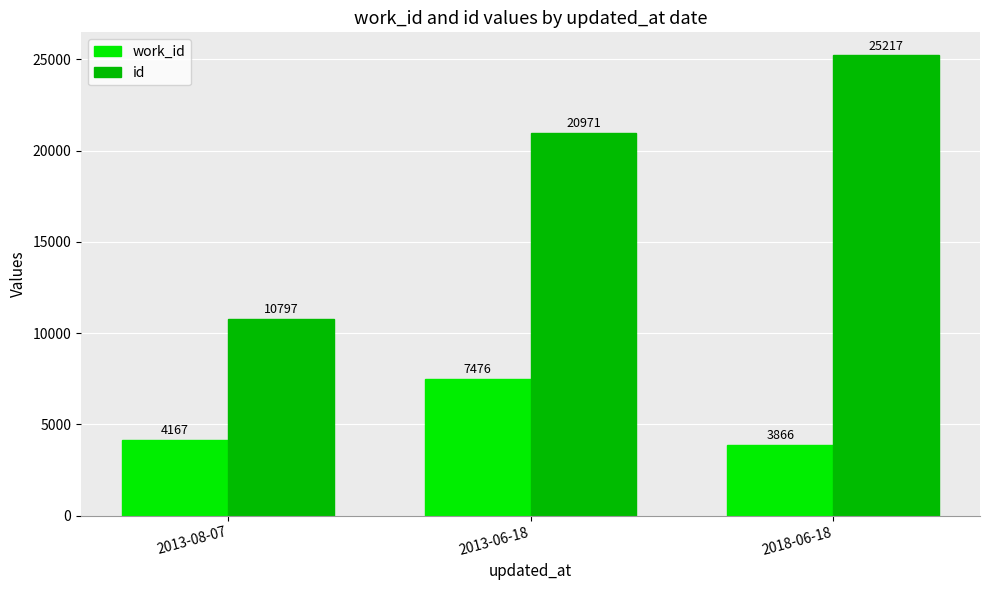

Which series has the widest spread of values?

id